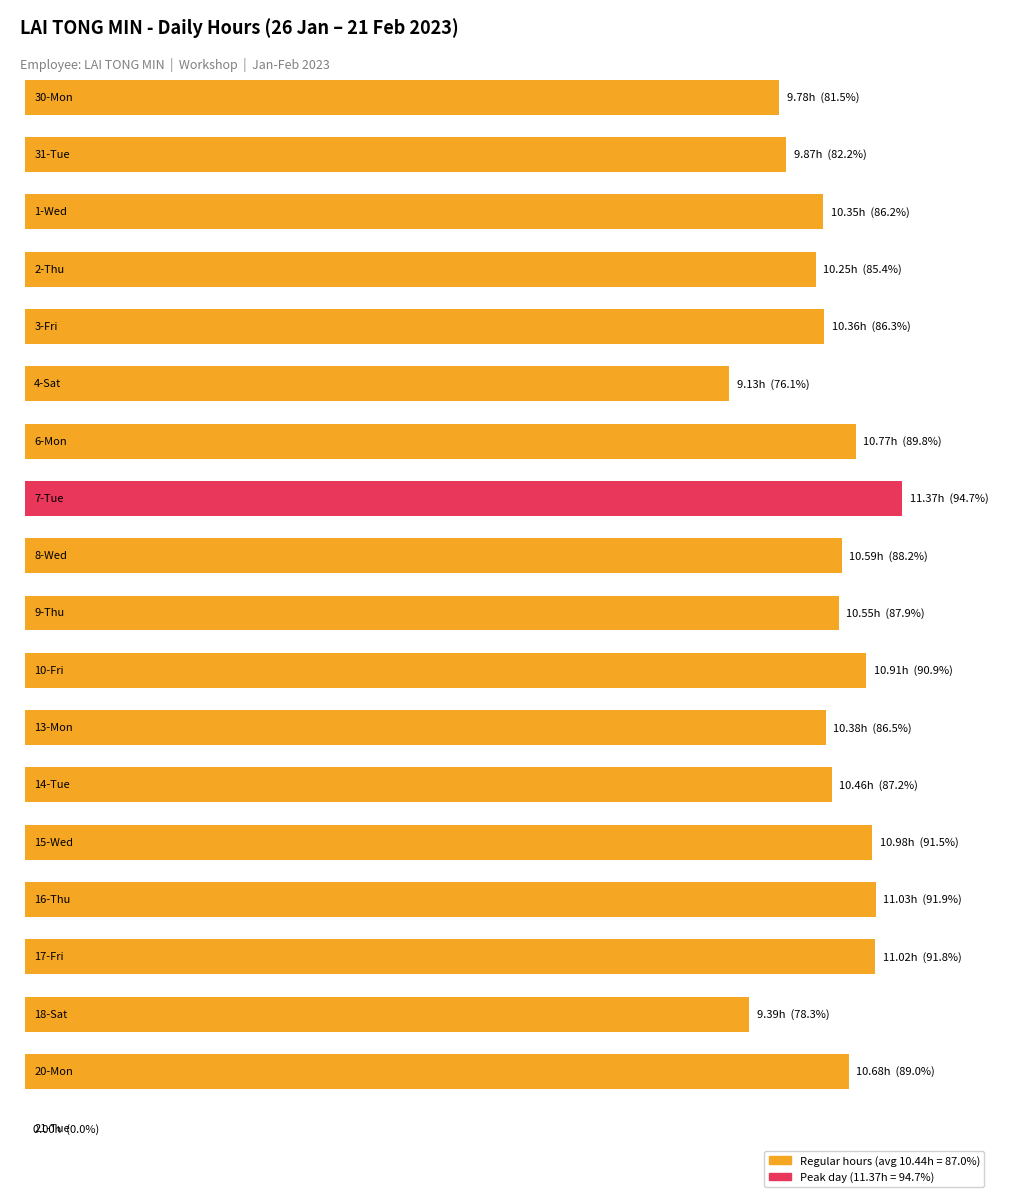

True or false: the data shows 9.9 at 31-Tue.

True